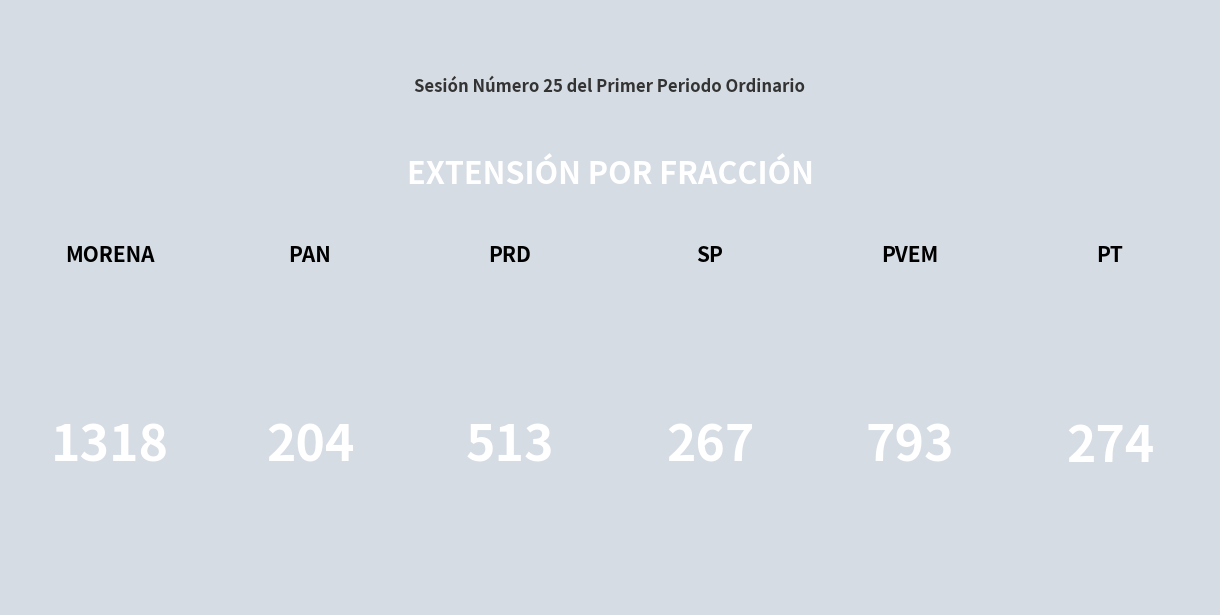

How many data points are less than 513?

3